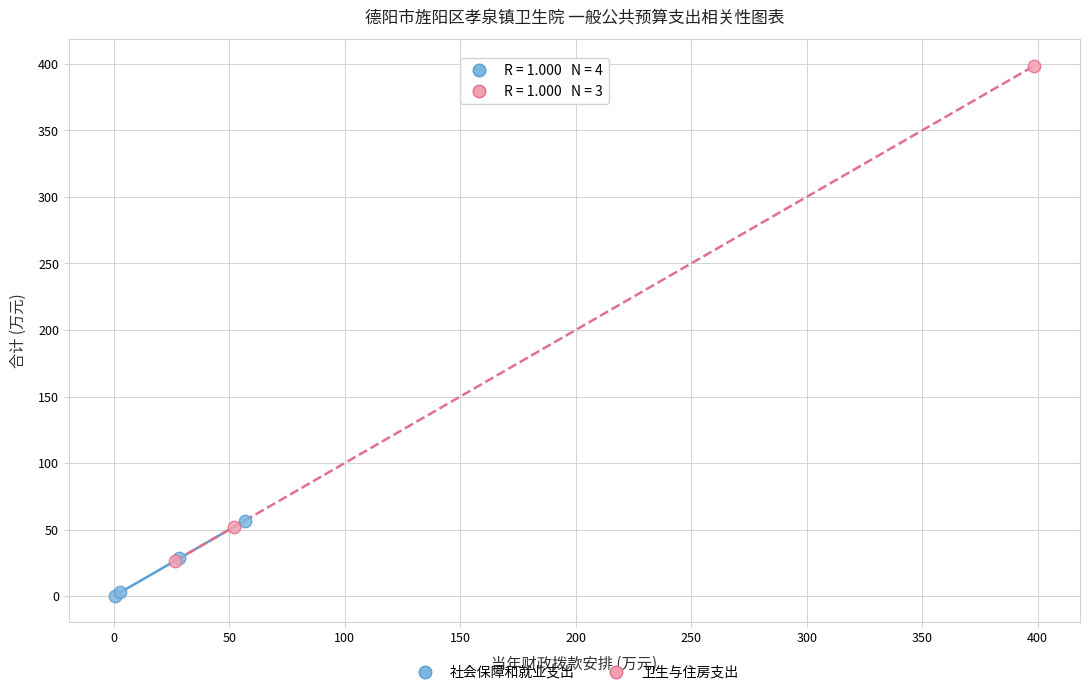

Which series contains the highest Y value?

卫生与住房支出